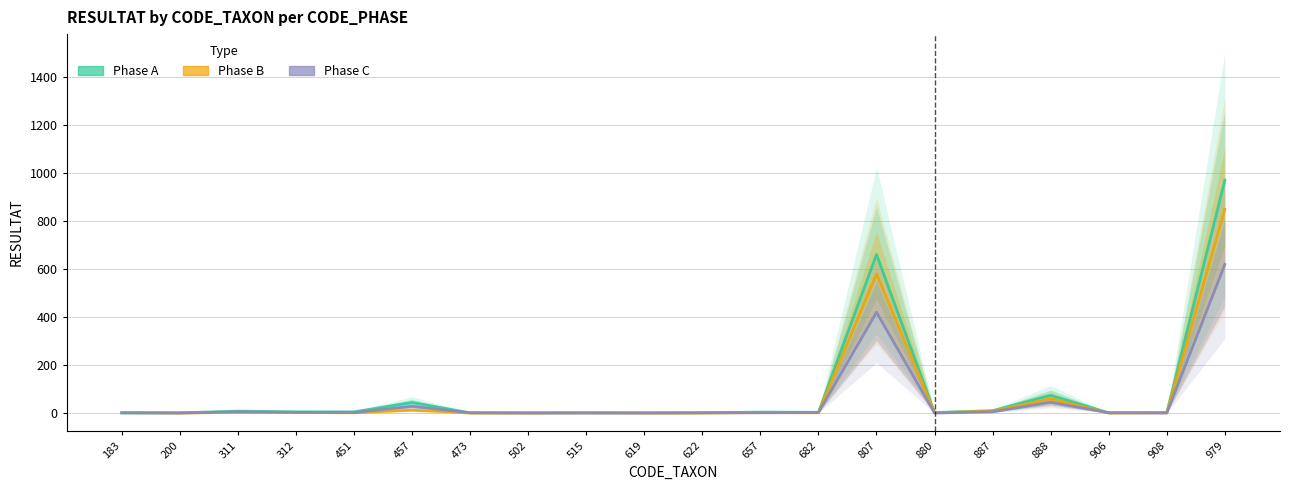

Which series has the largest total across all categories?

Phase A